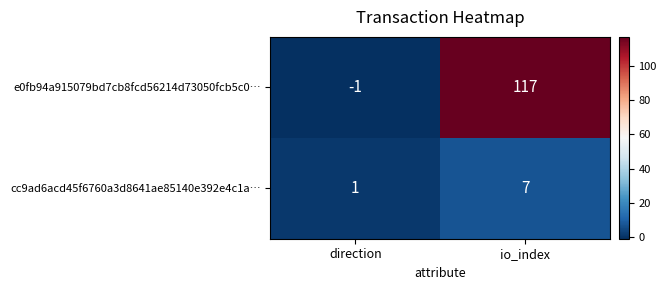

The cc9ad6acd45f6760a3d8641ae85140e392e4c1a… series shows 1 at direction. True or false?

True